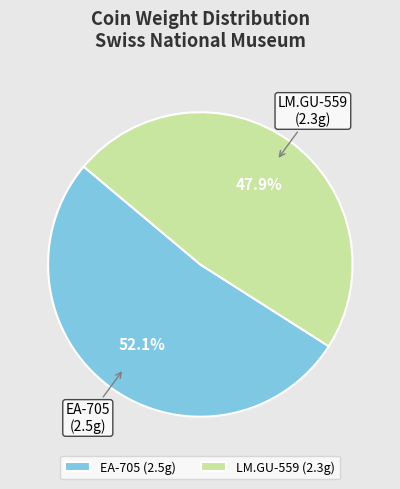

Count the number of slices in the pie.

2